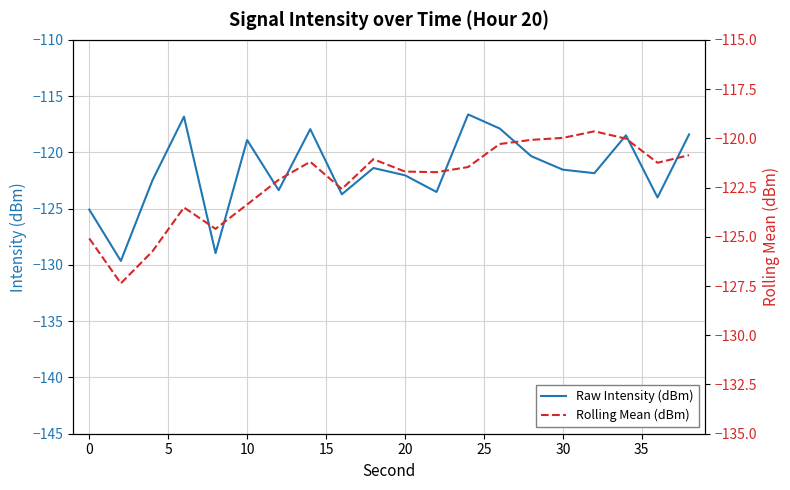

Rank the series by their maximum value, from highest to lowest.

Raw Intensity (dBm), Rolling Mean (dBm)